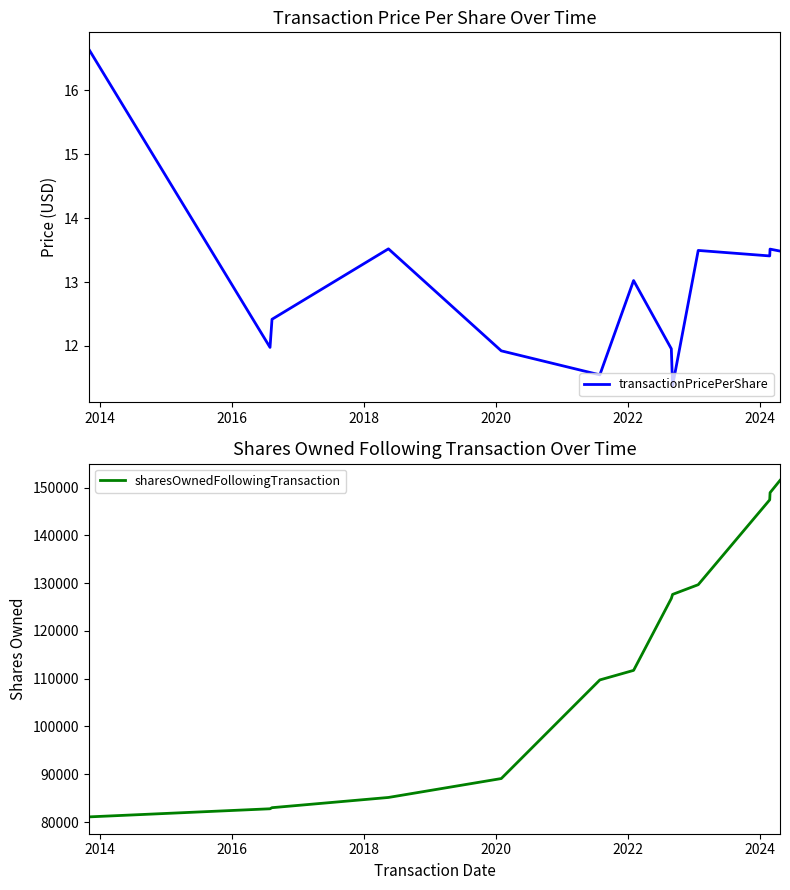

True or false: transactionPricePerShare and sharesOwnedFollowingTransaction intersect in this chart.

False